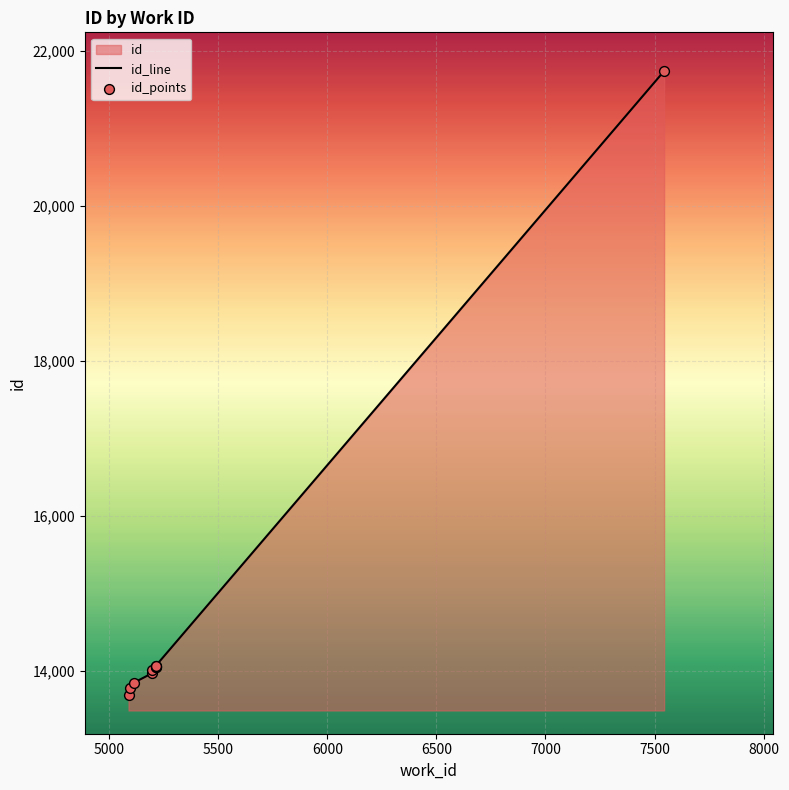

Which series reaches the minimum Y coordinate?

id_line